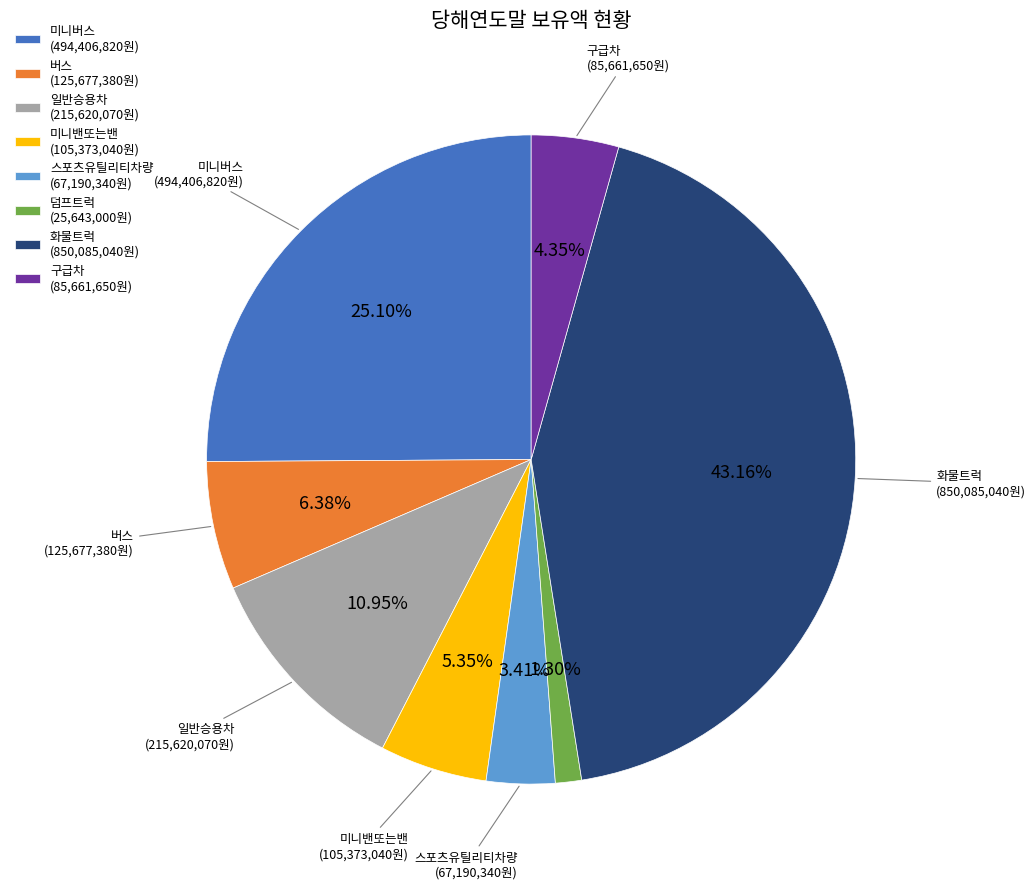

To the nearest percent, what is the difference between the 구급차 and 미니밴또는밴 slice percentages?

1%